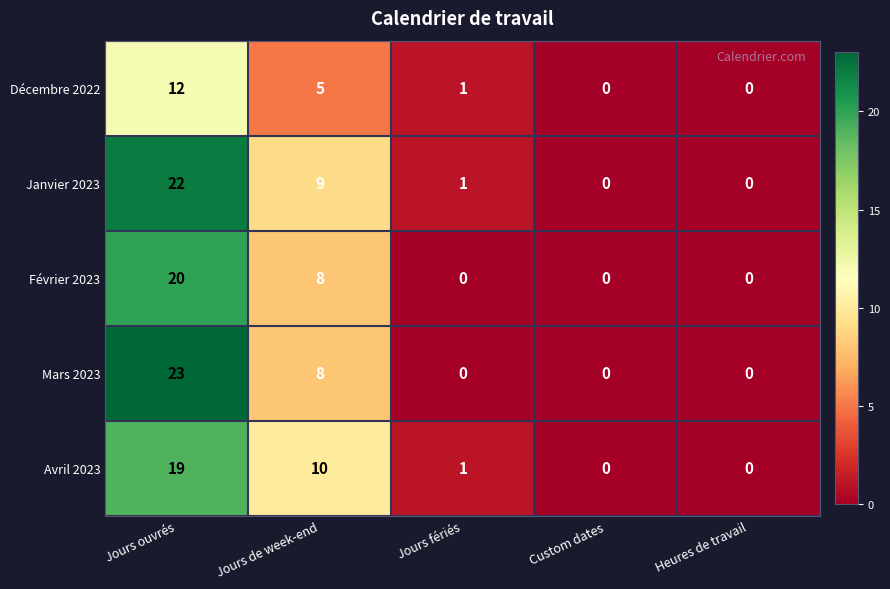

The value of Mars 2023 at Jours de week-end is 8. True or false?

True